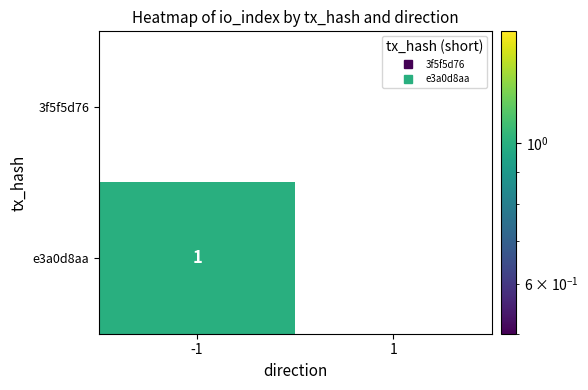

Reading left to right, list all the values displayed in this chart.

3f5f5d76: -1=0	1=0
e3a0d8aa: -1=1	1=0